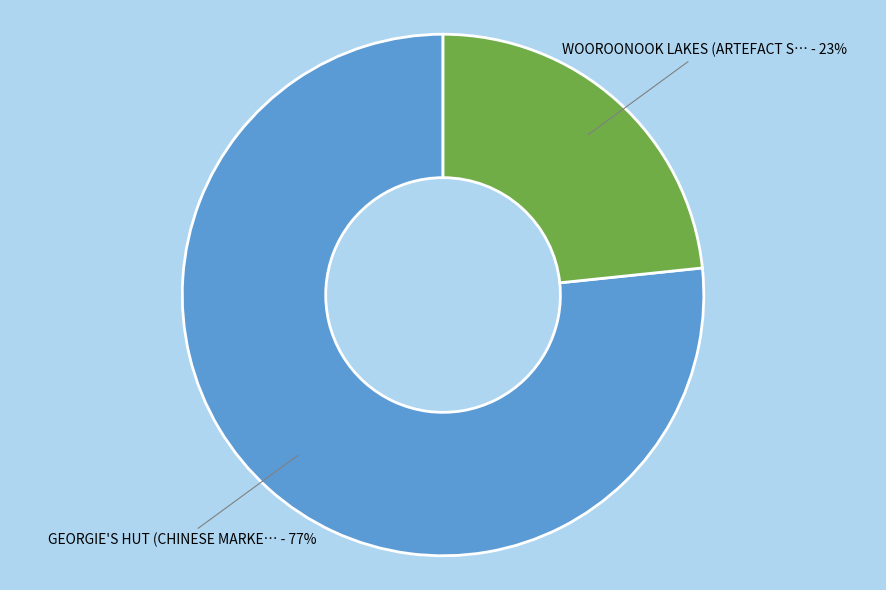

To the nearest percent, what is the average slice percentage?

50%